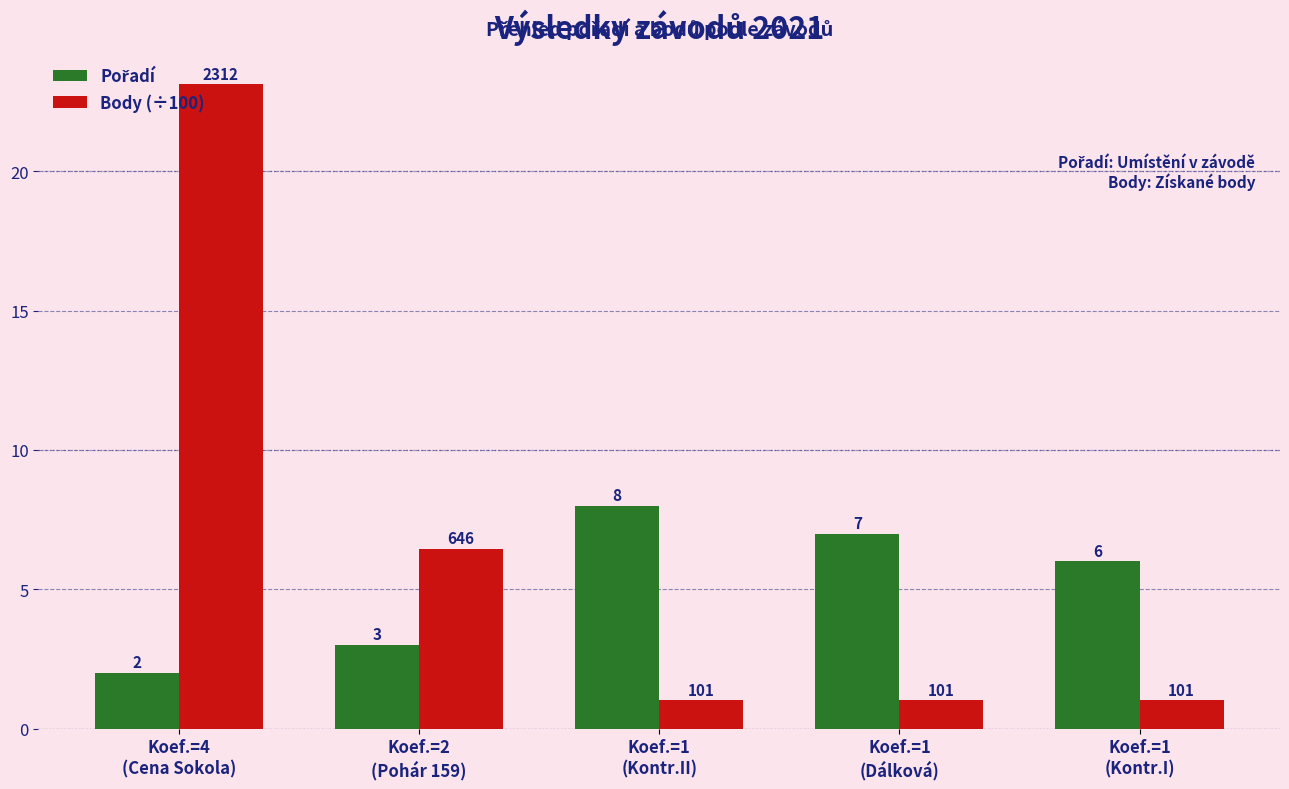

What is the maximum value shown in the chart?

23.1